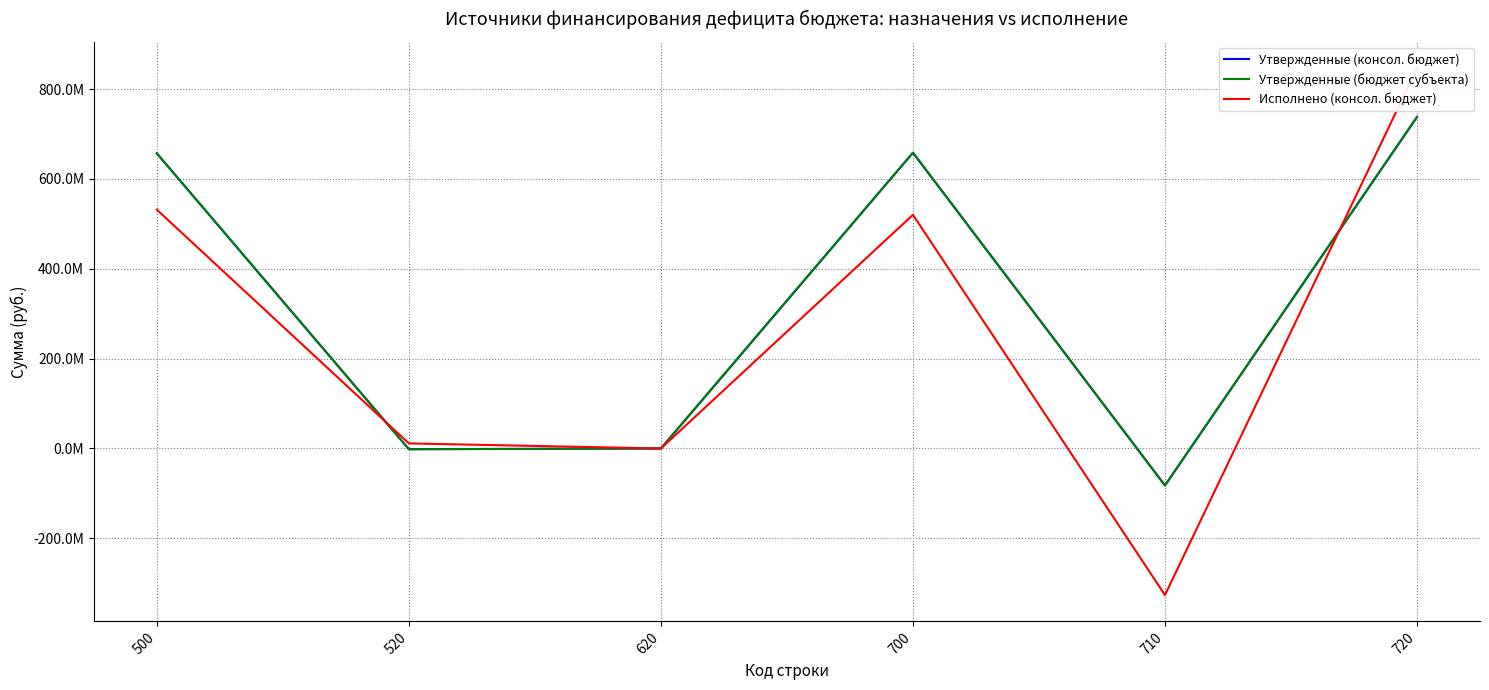

What is the minimum value for Утвержденные (бюджет субъекта)?

-82262495.9